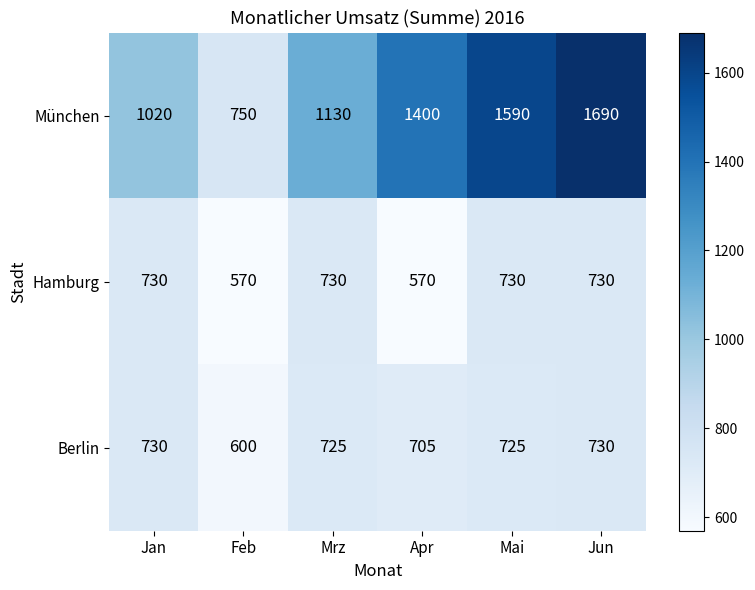

Reading right to left, list all the values displayed in this chart.

München: Jun=1690	Mai=1590	Apr=1400	Mrz=1130	Feb=750	Jan=1020
Hamburg: Jun=730	Mai=730	Apr=570	Mrz=730	Feb=570	Jan=730
Berlin: Jun=730	Mai=725	Apr=705	Mrz=725	Feb=600	Jan=730